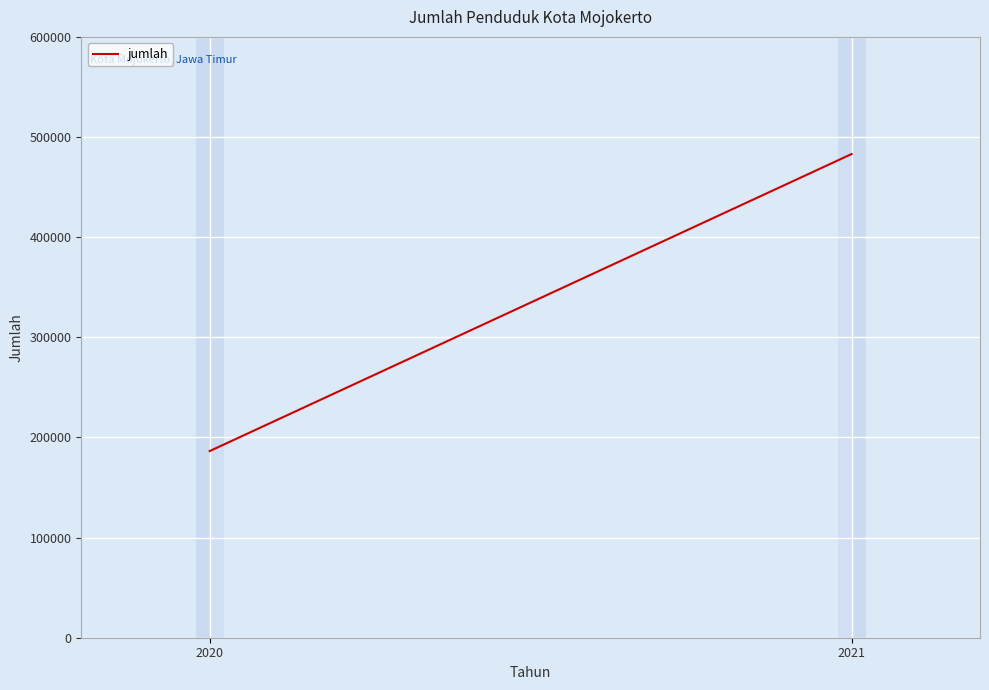

What value does the data have at 2020, to the nearest 10?

186380